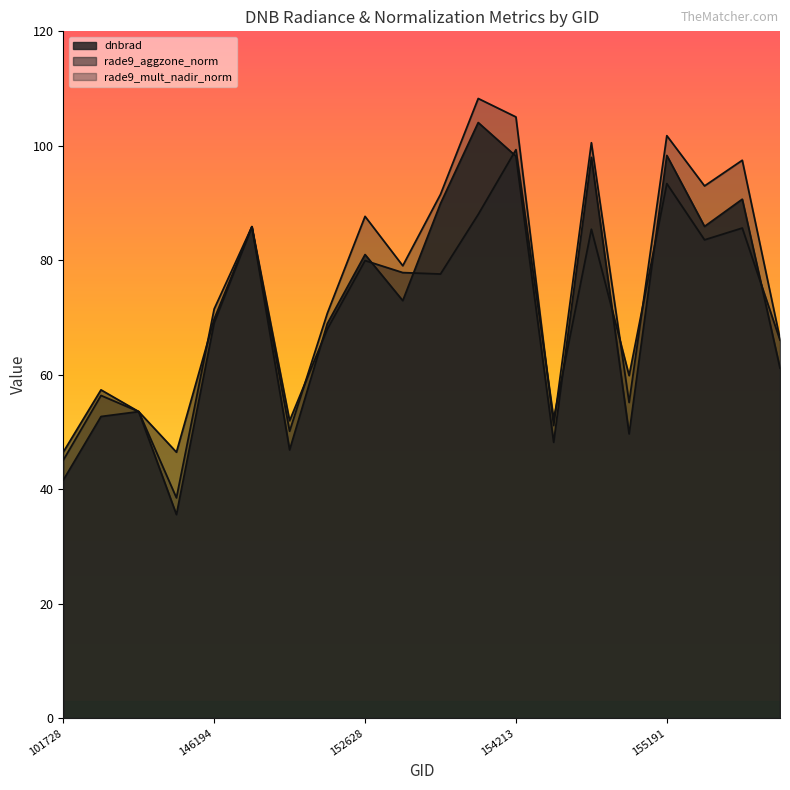

Does the chart have visible grid lines?

No